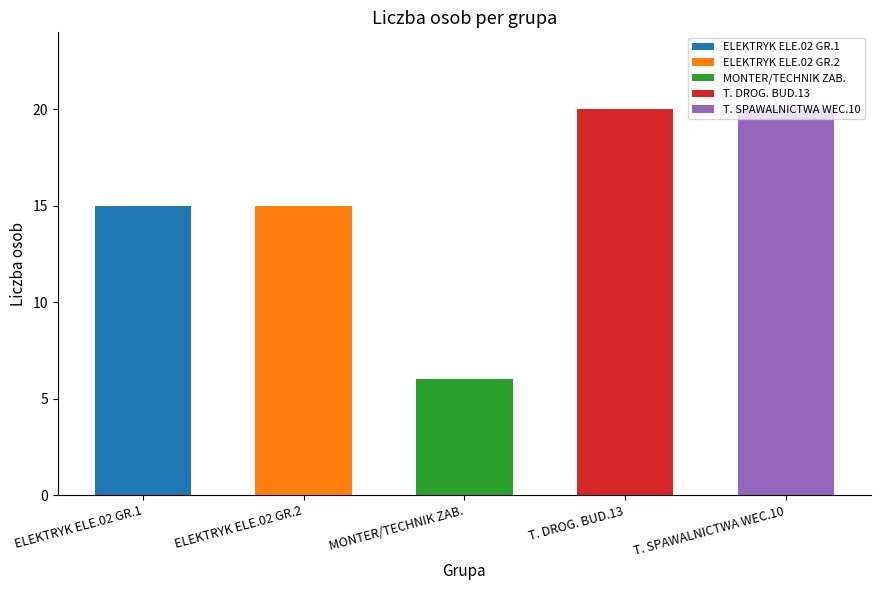

At which category does the chart reach its peak across all series?

T. DROG. BUD.13